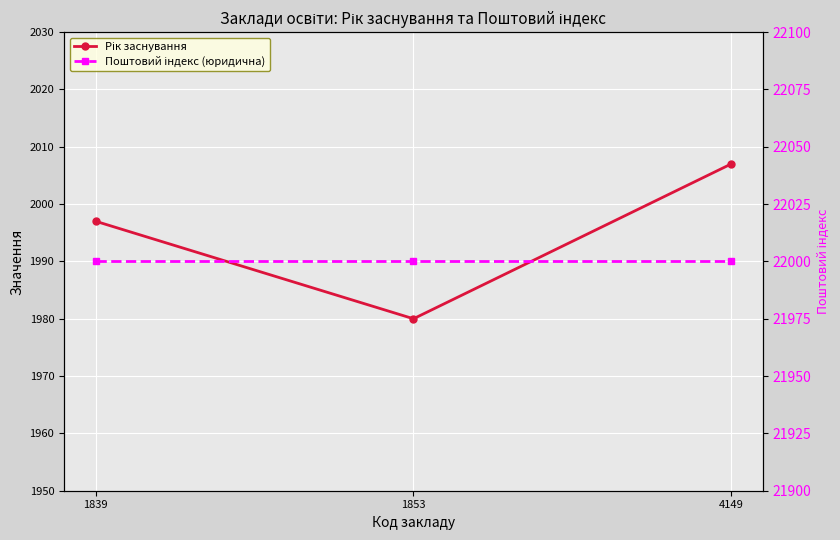

What is the value of the Рік заснування point at the 3rd from the left?

2007